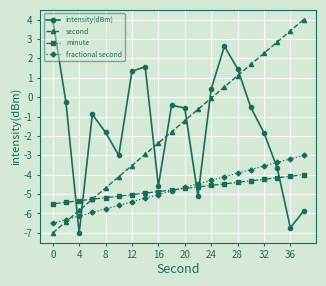

At how many categories does at least one series exceed 2?

6